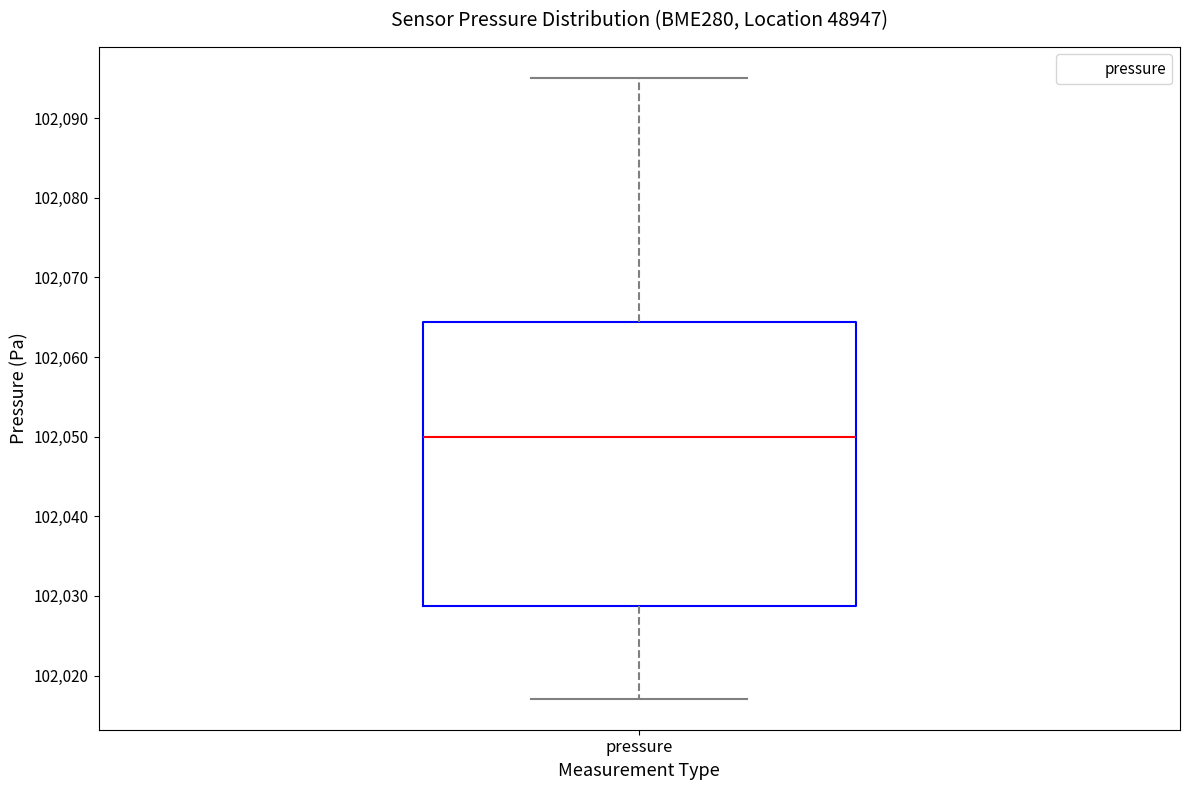

Read this box plot against the y-axis: the position of the median line, the range covered by the box, and the ends of both whiskers. The values are not printed on the chart, so give them approximately, as read against the axis.

median 102050, box 102029 to 102064, whiskers 102017 to 102095